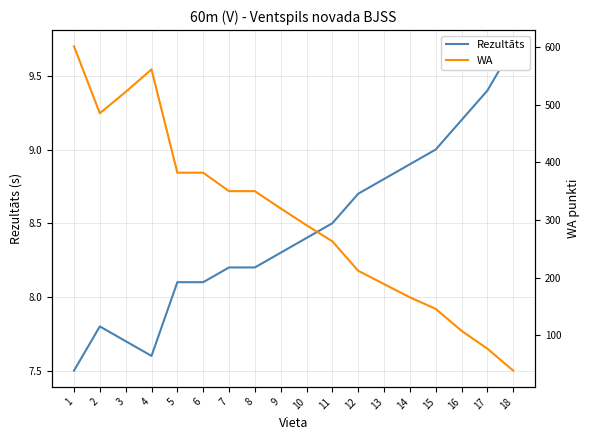

How many interior local peaks does the Rezultāts series have?

1